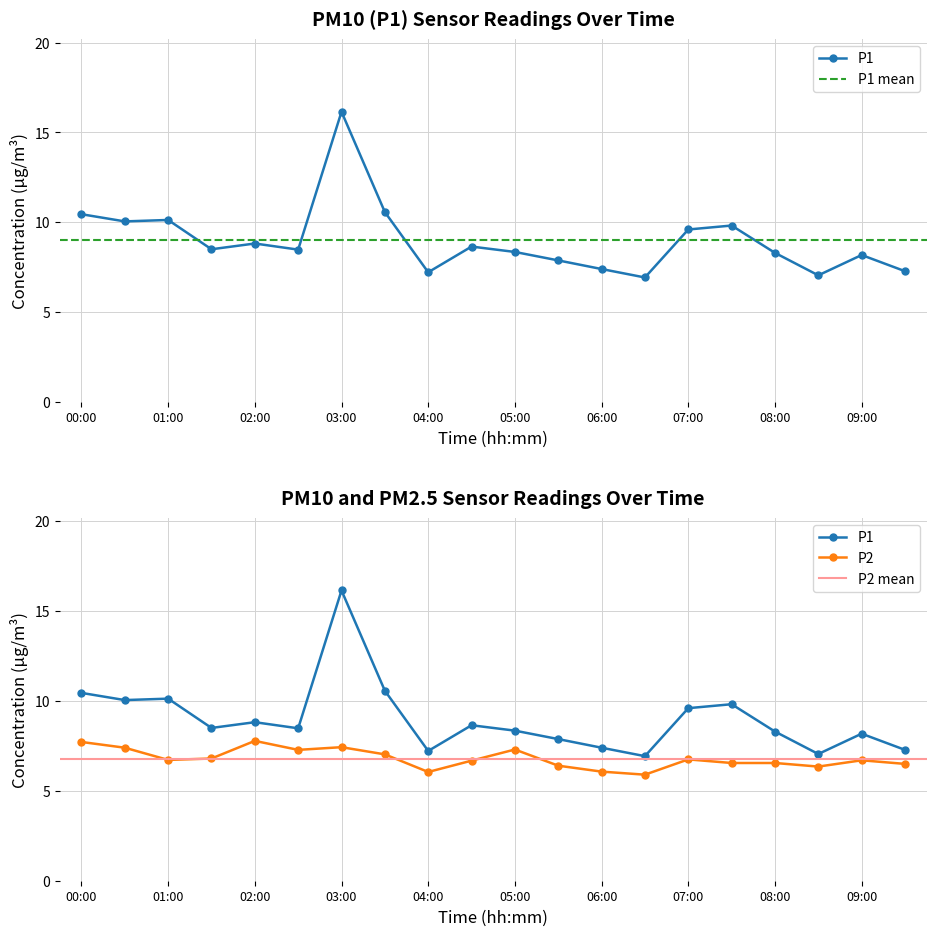

What is the value of the P2 point at the 3rd from the left?

6.7